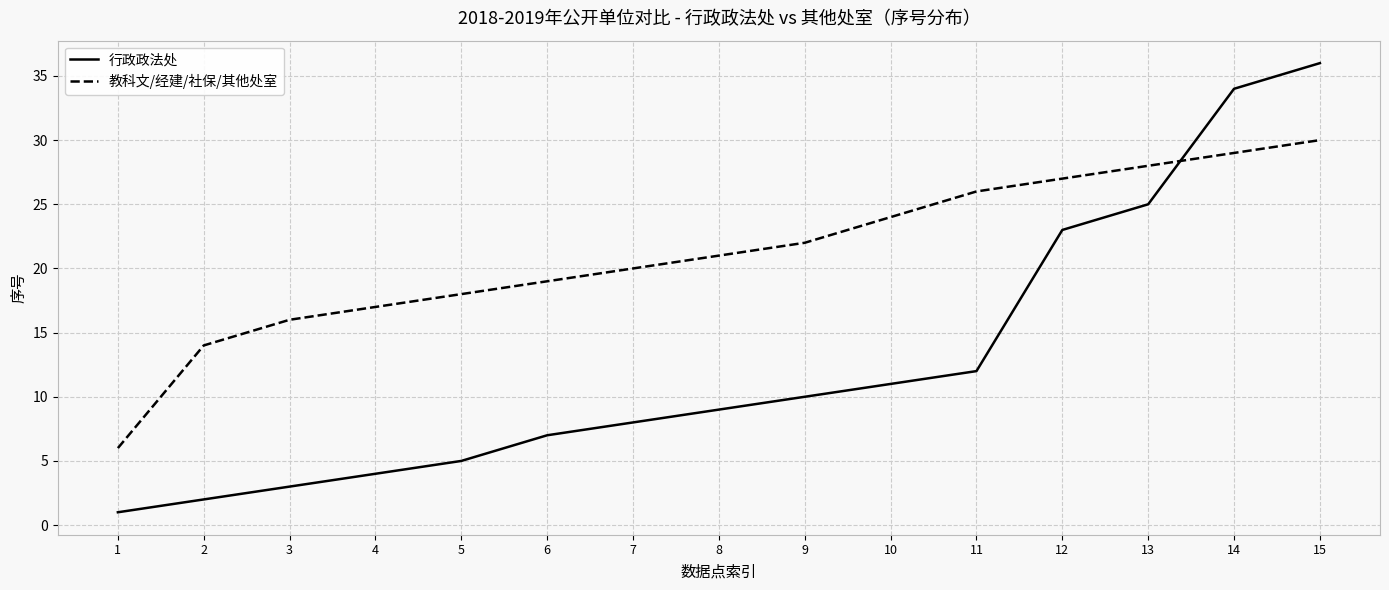

What is the maximum value for 行政政法处?

36